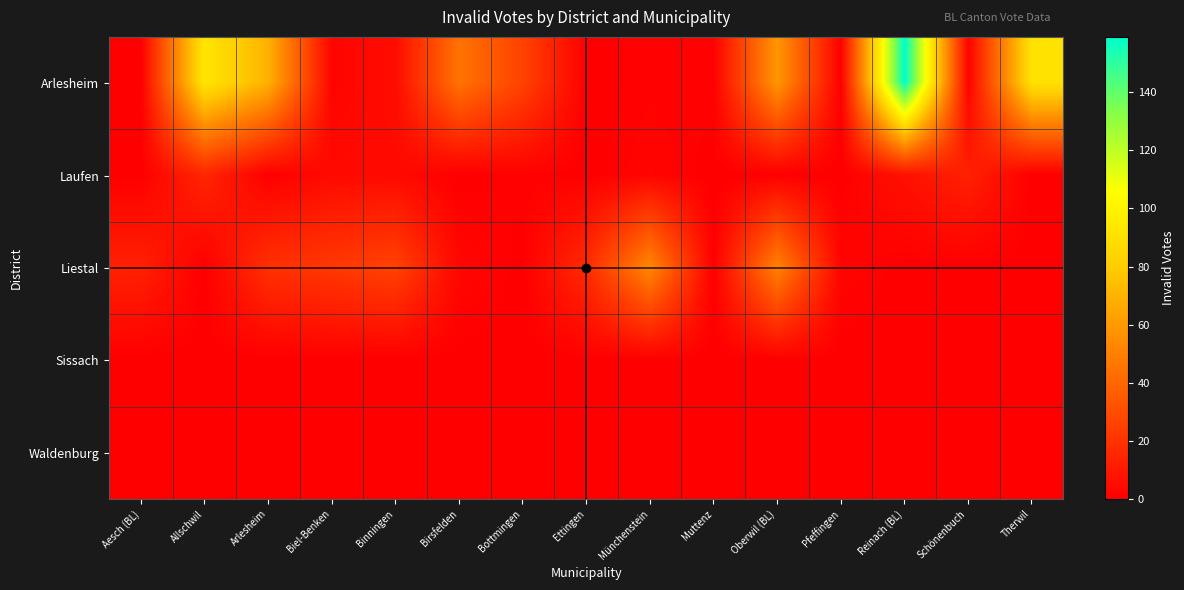

At which category is the sum across all series the highest?

Reinach (BL)